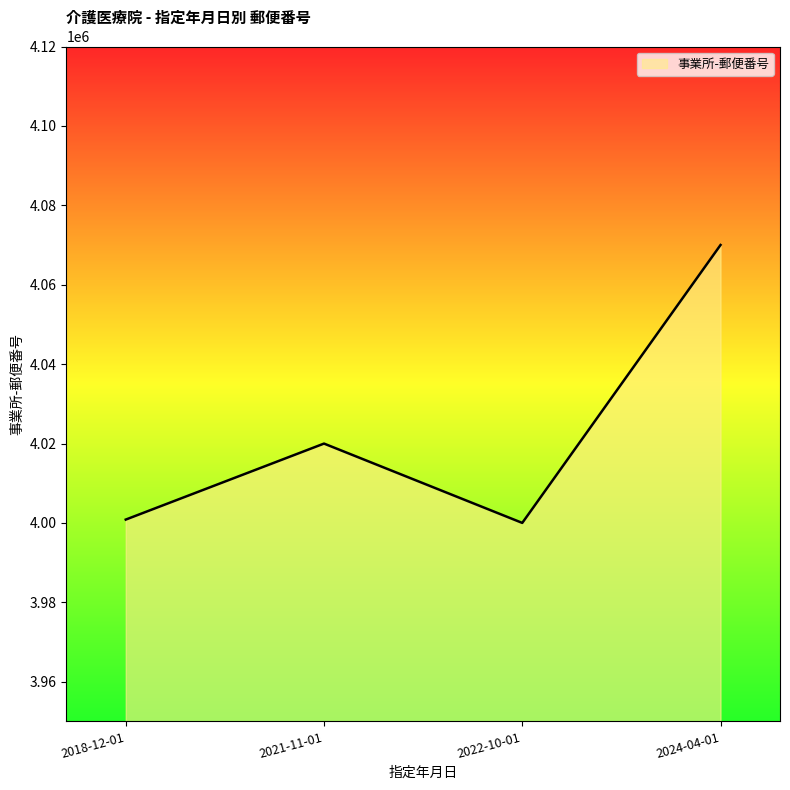

True or false: there are more than 1 points higher than both neighbors.

False